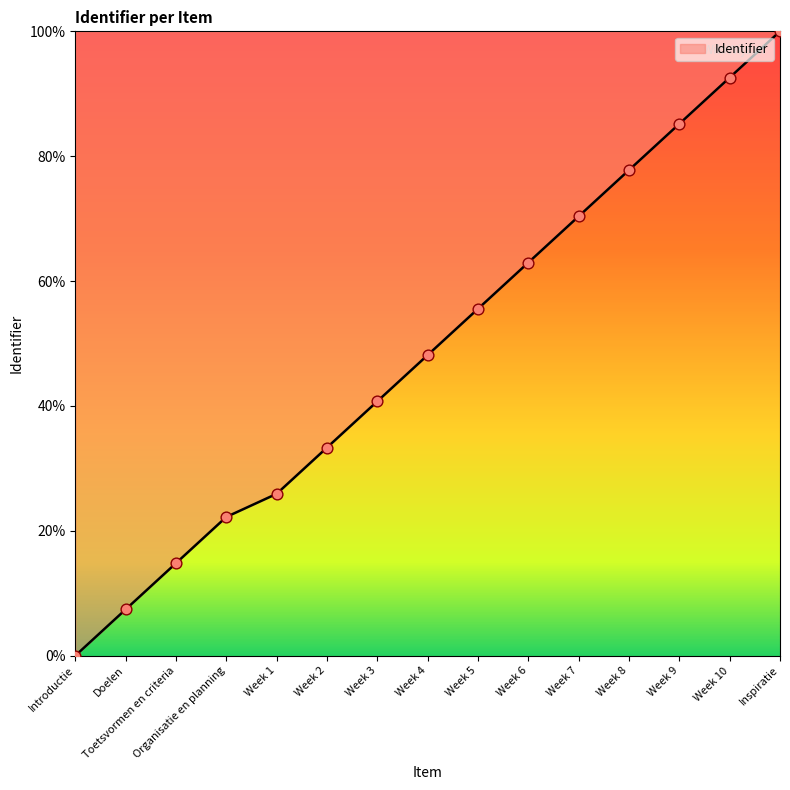

Which has a higher value, Week 4 or Week 7?

Week 7